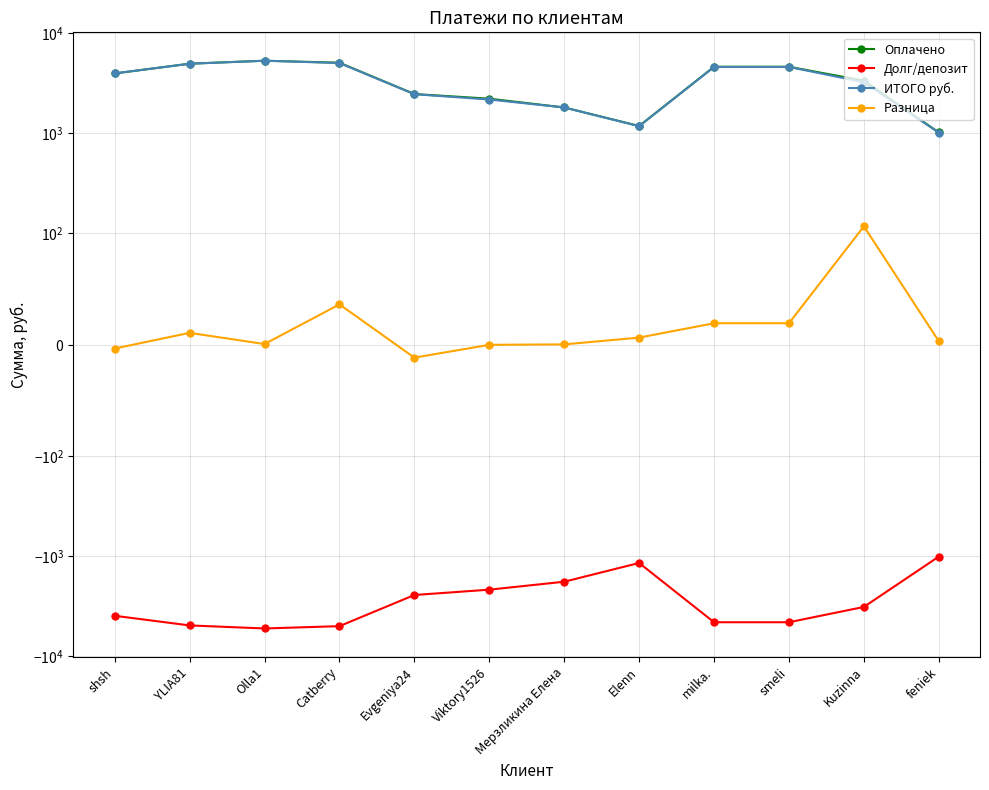

At which category does Разница reach its first local peak?

YLIA81